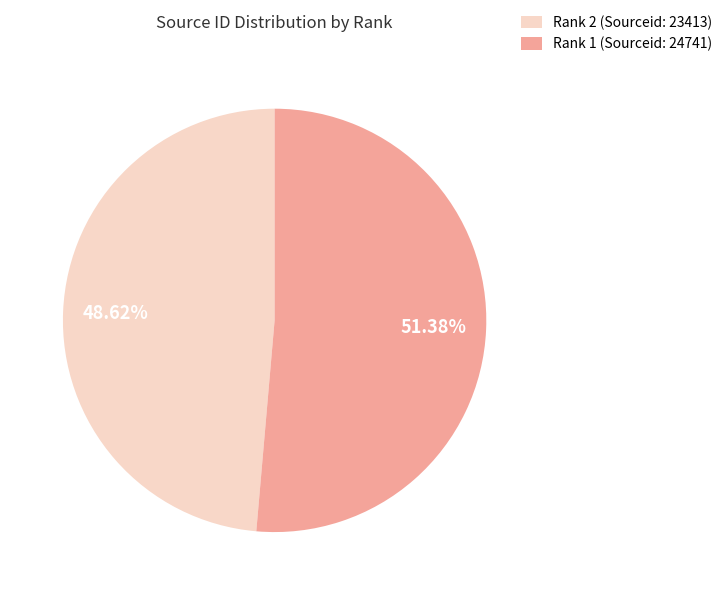

To the nearest percent, what is the difference between the largest and smallest slice percentages?

3%